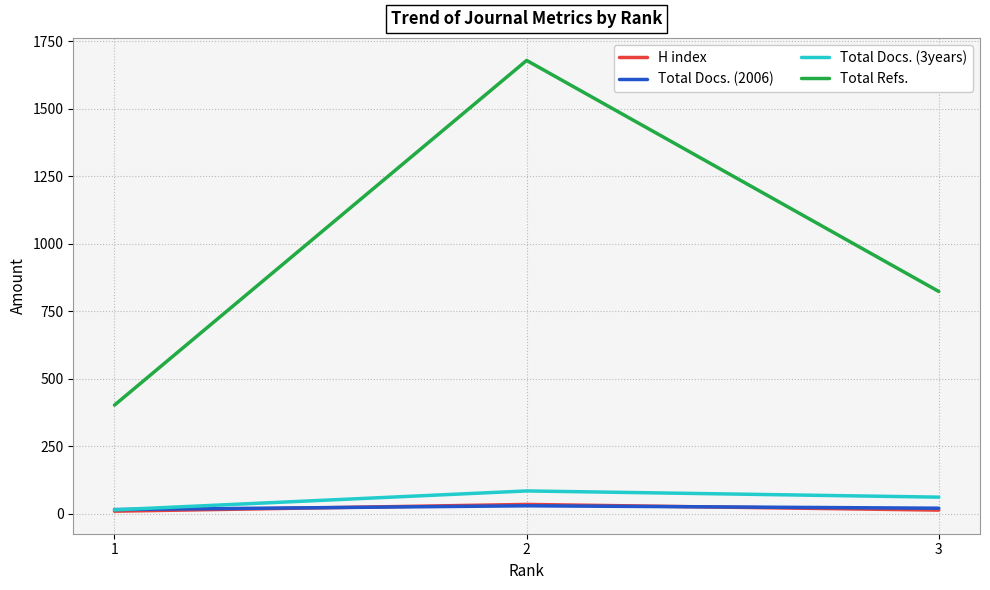

Count the Total Docs. (2006) values in the range 15 to 29.

3